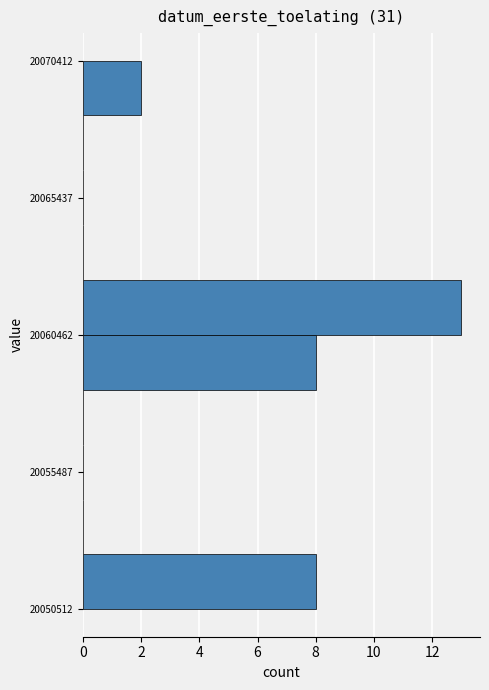

Around what value on the y-axis is the longest bar? Give the approximate position of its centre, as read against the axis.

20061500